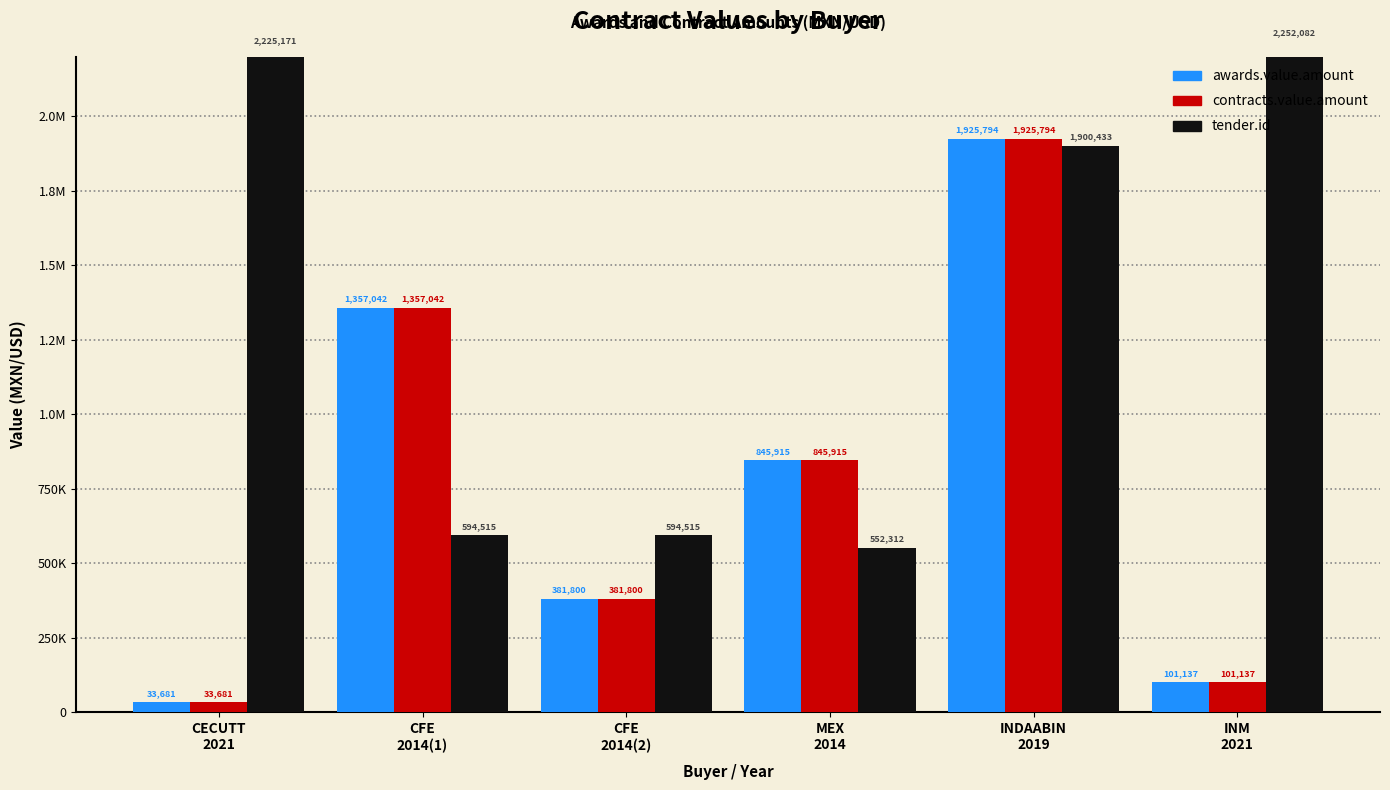

What position from the right is INM
2021?

1